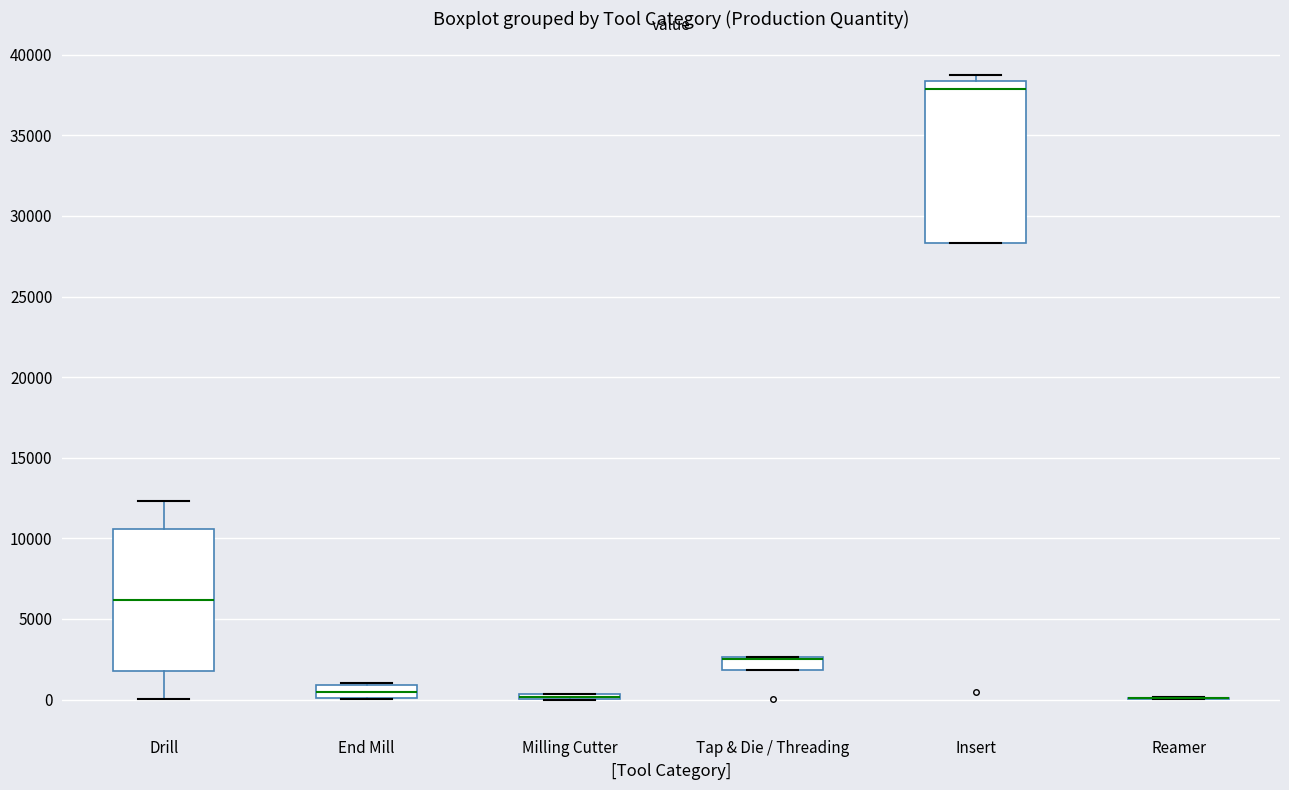

Which box is the tallest, from its lower edge to its upper edge?

Insert